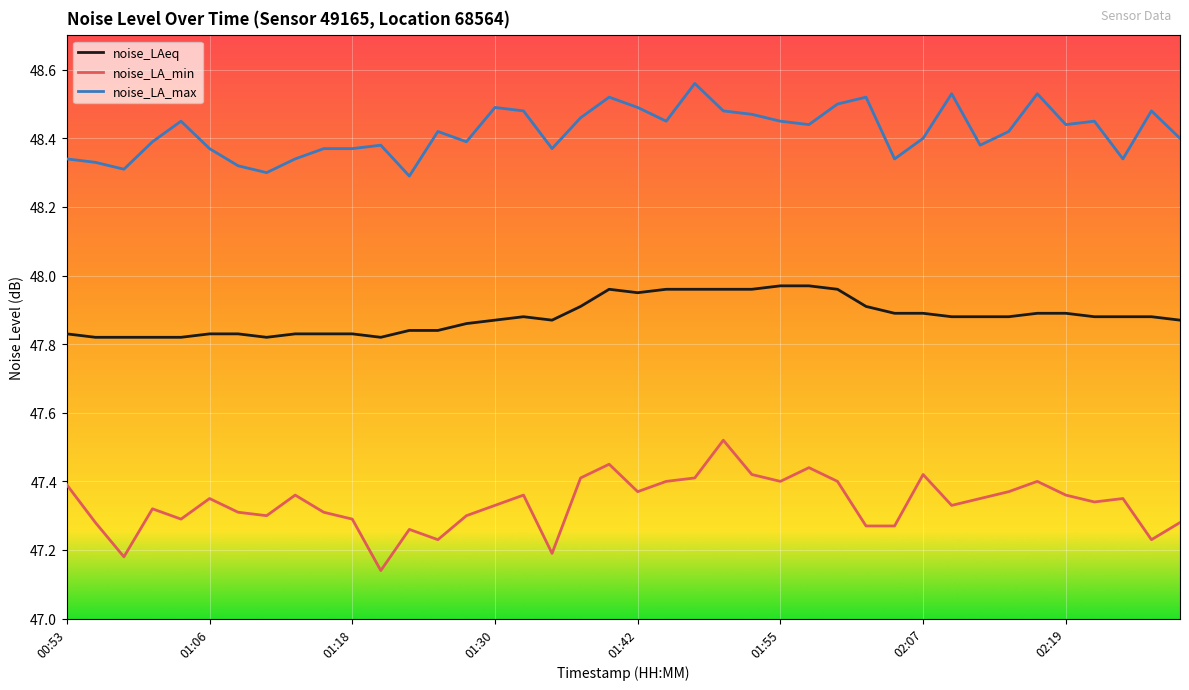

List the series in order of their overall mean, highest first.

noise_LA_max, noise_LAeq, noise_LA_min